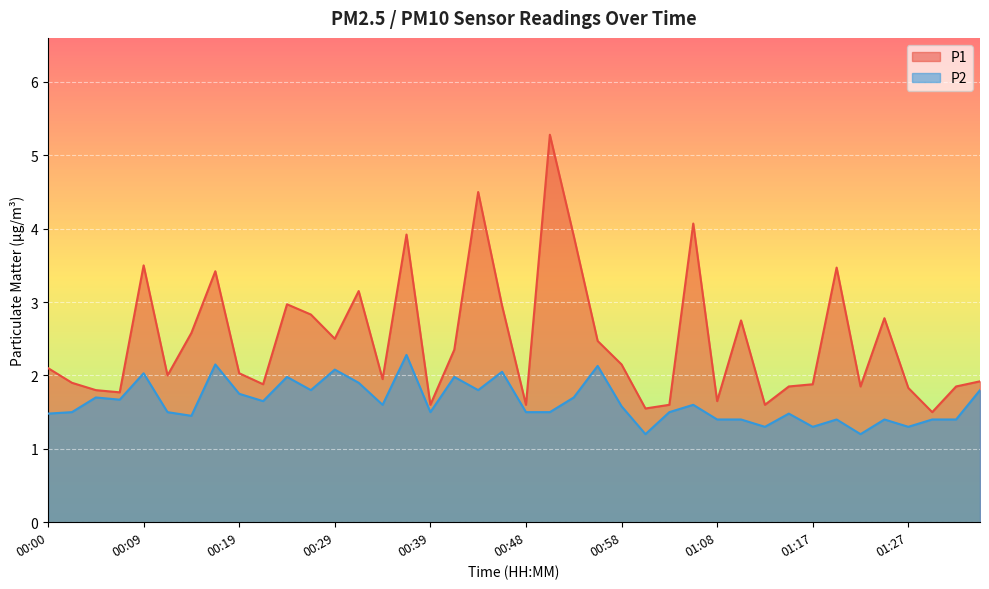

How many values in the P1 series are below 2?

18